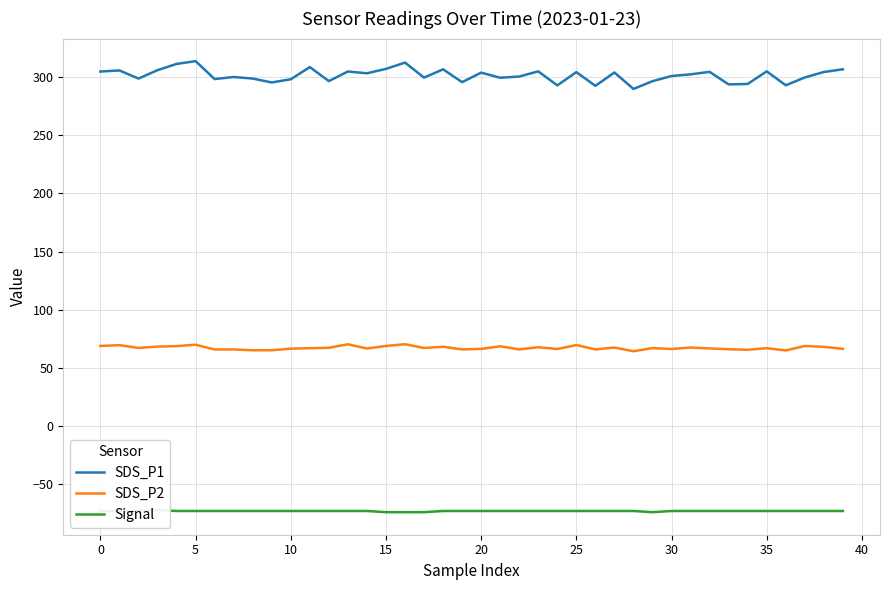

Reading left to right, what are all the values shown in this chart?

SDS_P1: 304.8	305.8	298.8	306.0	311.3	313.8	298.3	300.1	298.8	295.4	298.1	308.6	296.6	304.8	303.3	307.1	312.5	299.6	306.7	295.7	303.9	299.4	300.5	304.9	292.9	304.3	292.5	304.0	289.8	296.5	301.0	302.4	304.5	293.7	294.1	304.9	293.0	299.7	304.4	306.7
SDS_P2: 68.9	69.6	67.2	68.3	68.8	70.0	65.8	65.9	65.2	65.2	66.6	67.0	67.3	70.3	66.7	68.9	70.4	67.2	68.2	65.9	66.3	68.6	66.0	67.8	66.2	69.7	65.9	67.5	64.3	67.0	66.3	67.5	66.8	66.1	65.6	67.0	65.0	68.8	68.1	66.4
Signal: -73.0	-73.0	-73.0	-72.0	-73.0	-73.0	-73.0	-73.0	-73.0	-73.0	-73.0	-73.0	-73.0	-73.0	-73.0	-74.0	-74.0	-74.0	-73.0	-73.0	-73.0	-73.0	-73.0	-73.0	-73.0	-73.0	-73.0	-73.0	-73.0	-74.0	-73.0	-73.0	-73.0	-73.0	-73.0	-73.0	-73.0	-73.0	-73.0	-73.0